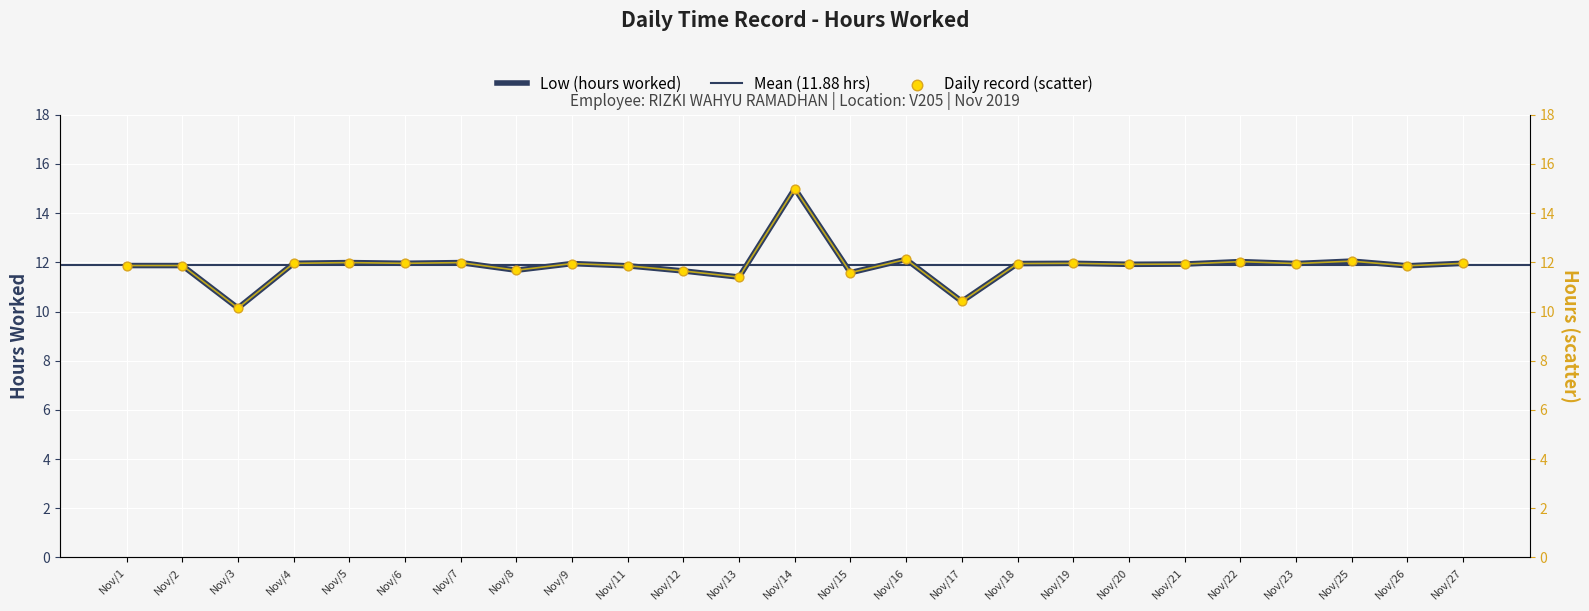

Between Nov/7 and Nov/12, which is larger?

Nov/7